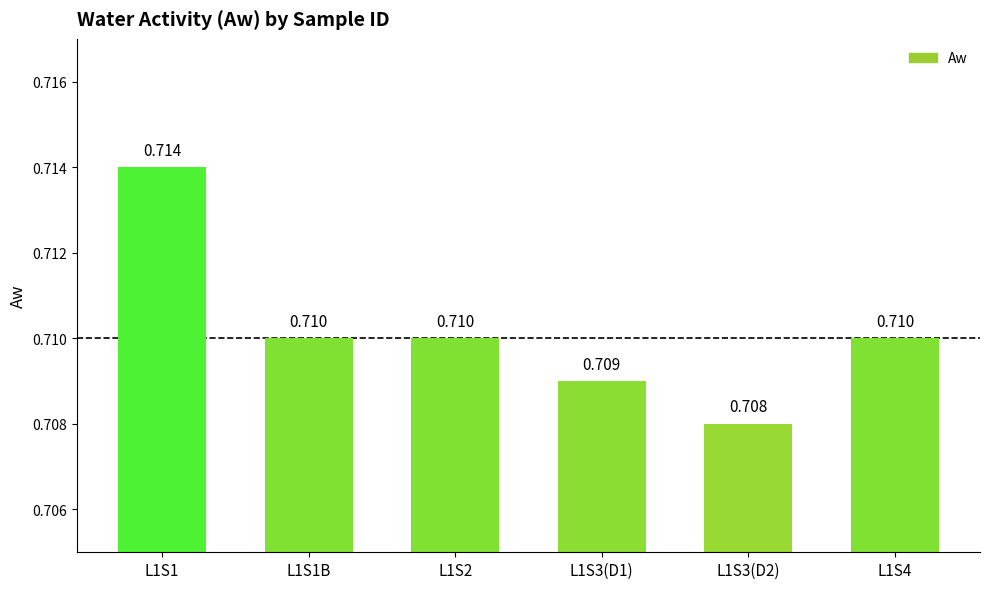

Between L1S1 and L1S1B, which is larger?

L1S1